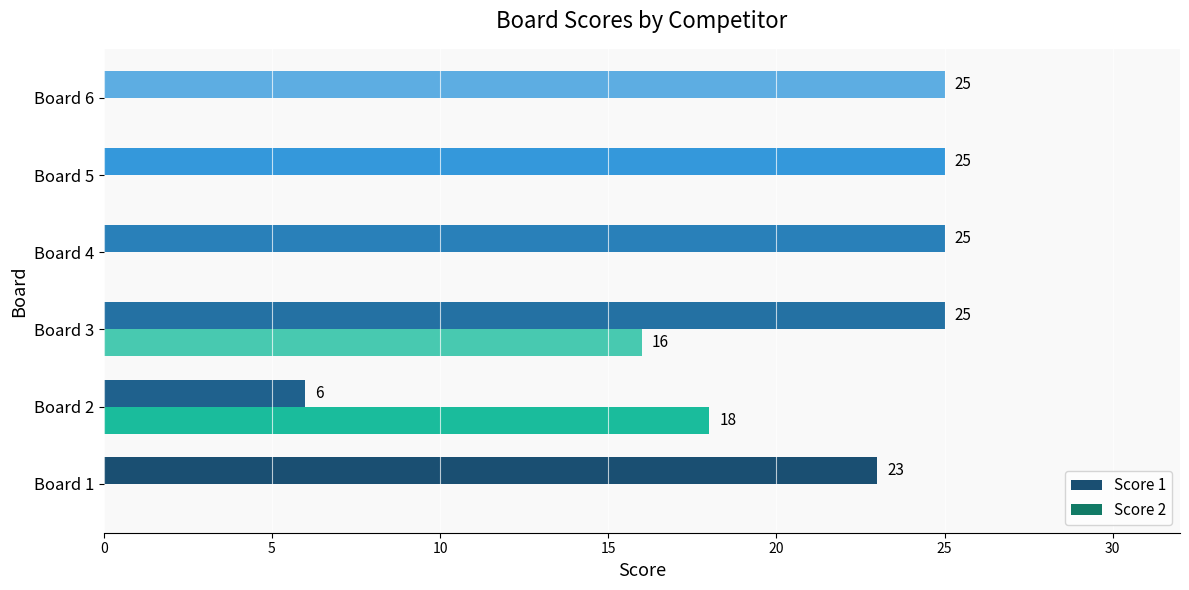

What is the total value across all series at Board 4?

25